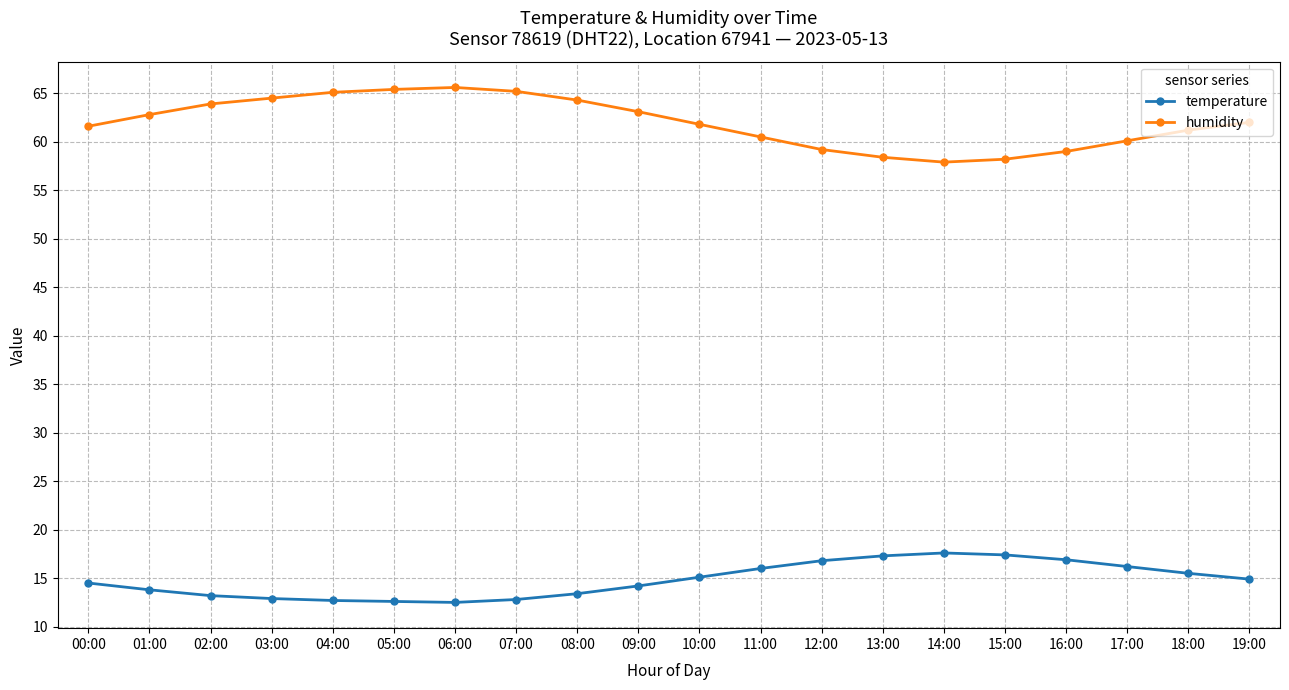

What is the lowest value of the temperature series?

12.5